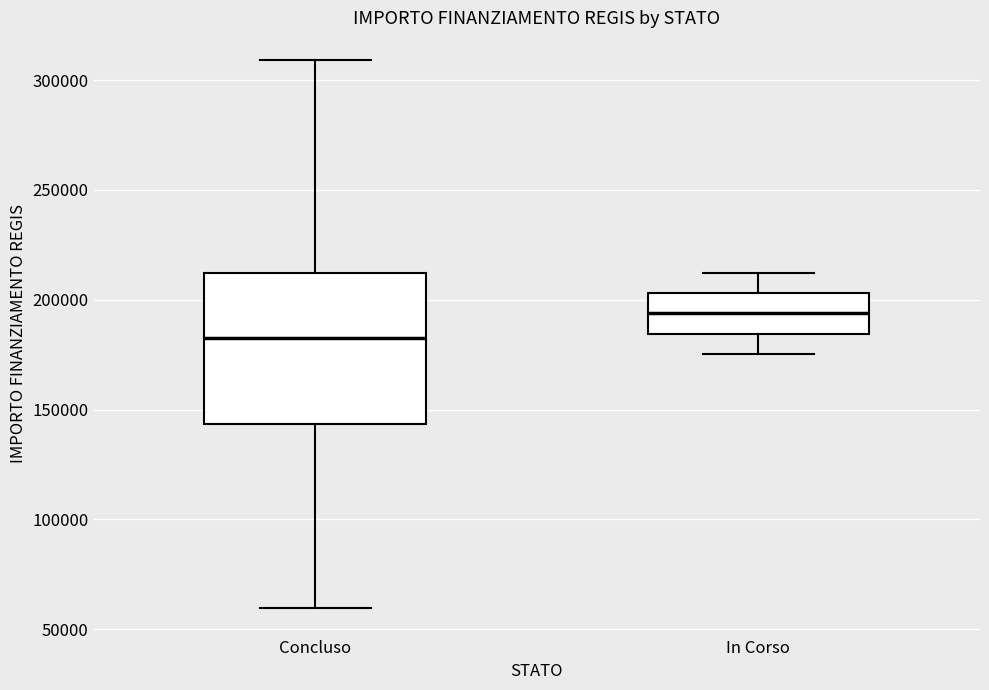

Reading left to right, transcribe this box plot: for each box, give where its median line is, the range the box spans, and where its two whiskers end, as read against the y-axis. The values are not printed on the chart, so give them approximately, as read against the axis.

Concluso: median 185000, box 145000 to 210000, whiskers 60000 to 310000
In Corso: median 195000, box 185000 to 205000, whiskers 175000 to 210000